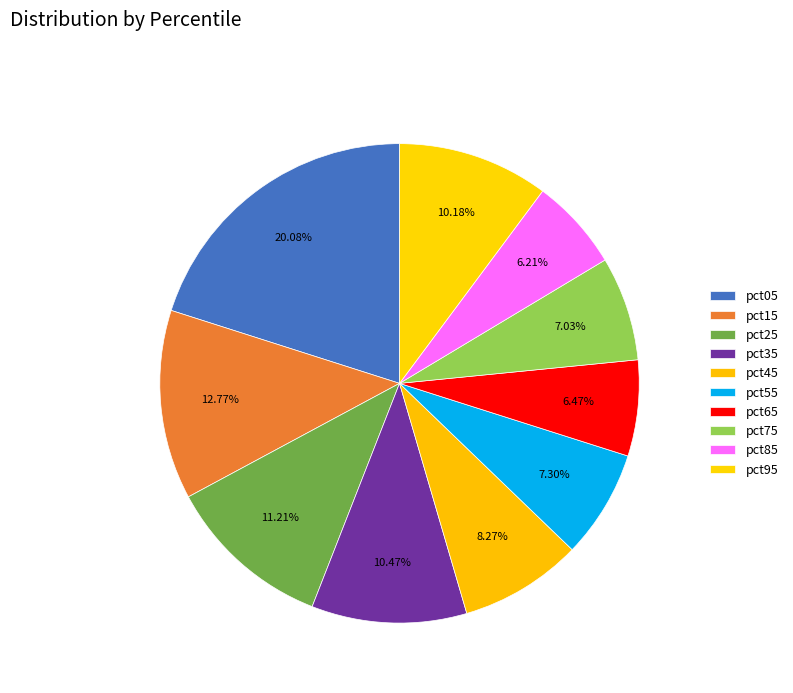

Count the number of slices in the pie.

10